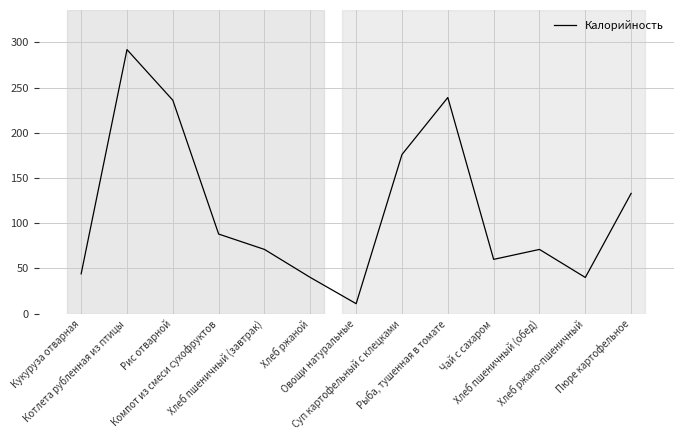

What is the change in value from Рис отварной to Хлеб ржано-пшеничный?

-196